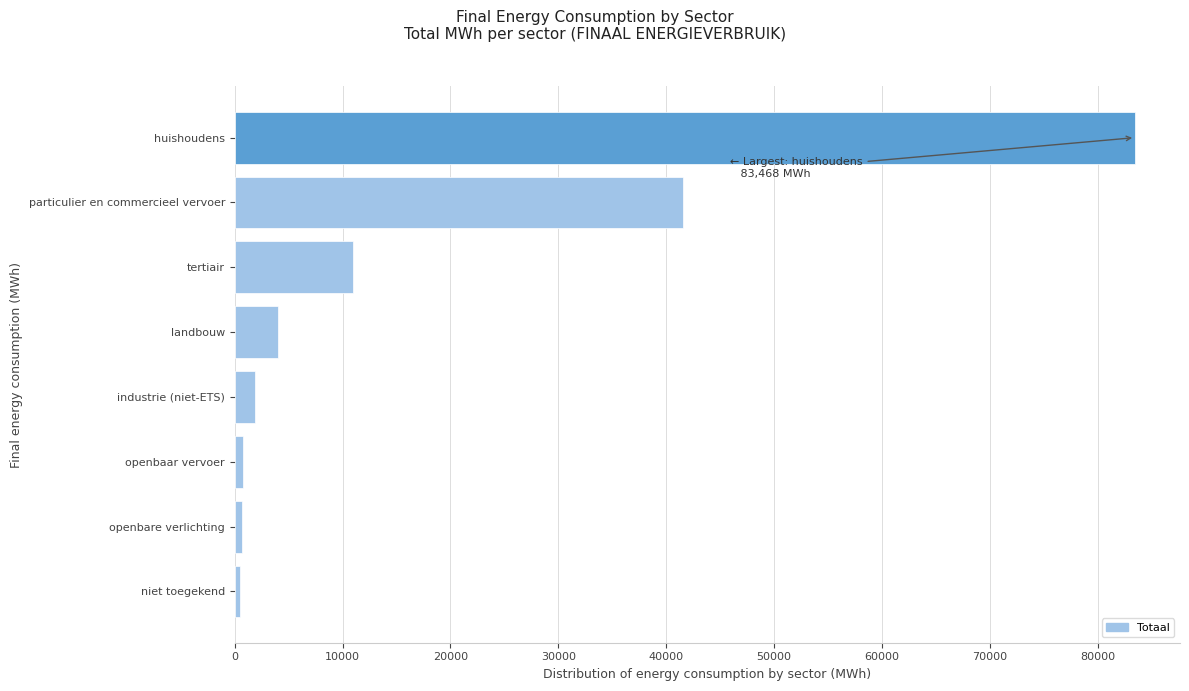

Is it true that the value at huishoudens is 121742.8?

False